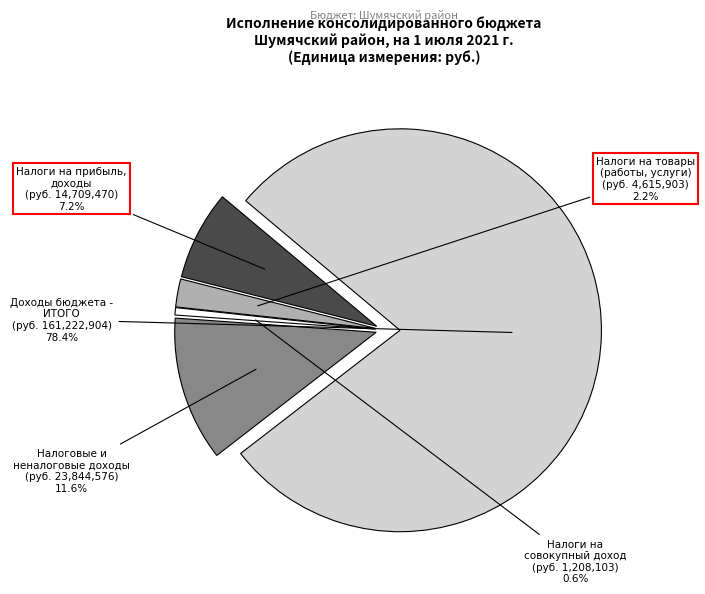

The Налоги на товары
(работы, услуги) slice represents 2% of the pie. True or false?

True